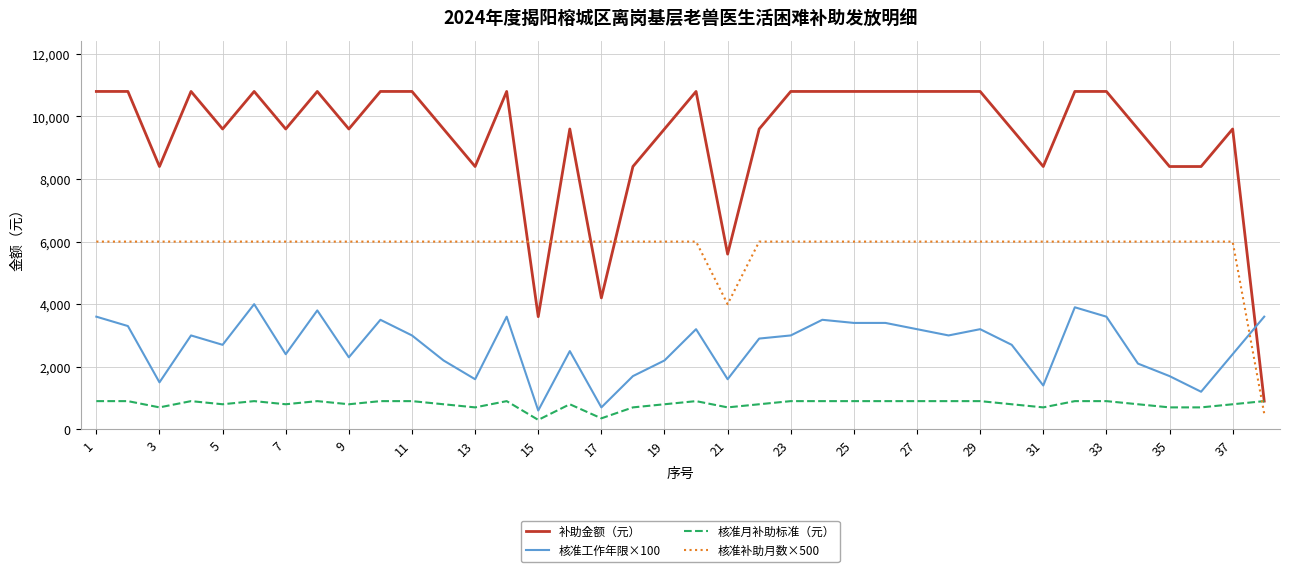

Does the chart display data point markers on the line(s)?

No